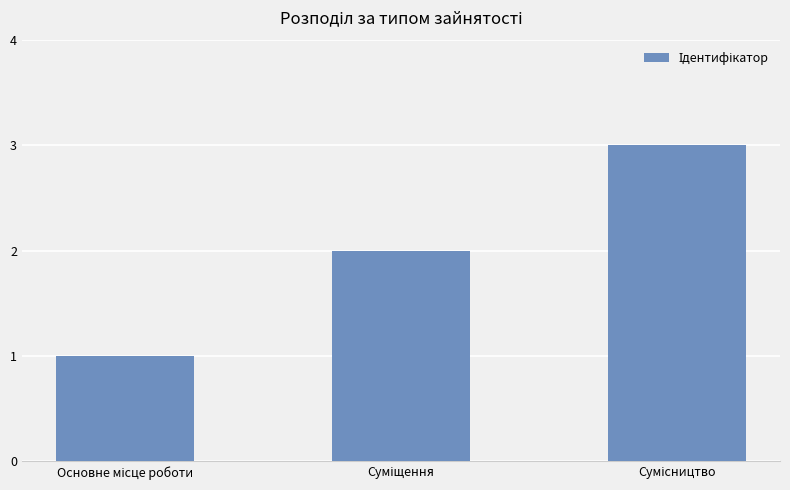

What is the sum of all values?

6